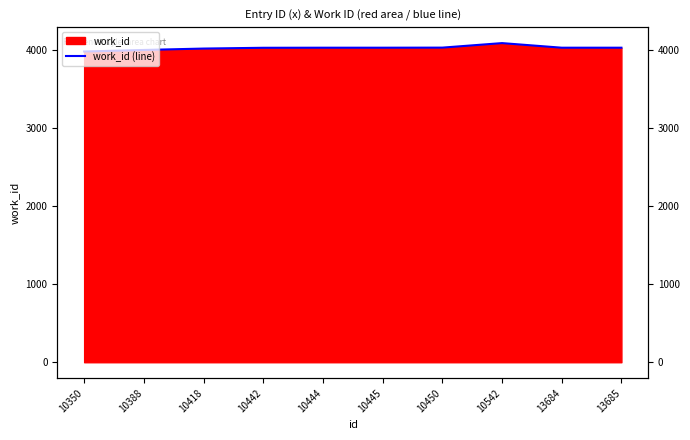

Count the number of values greater than 4034.

2